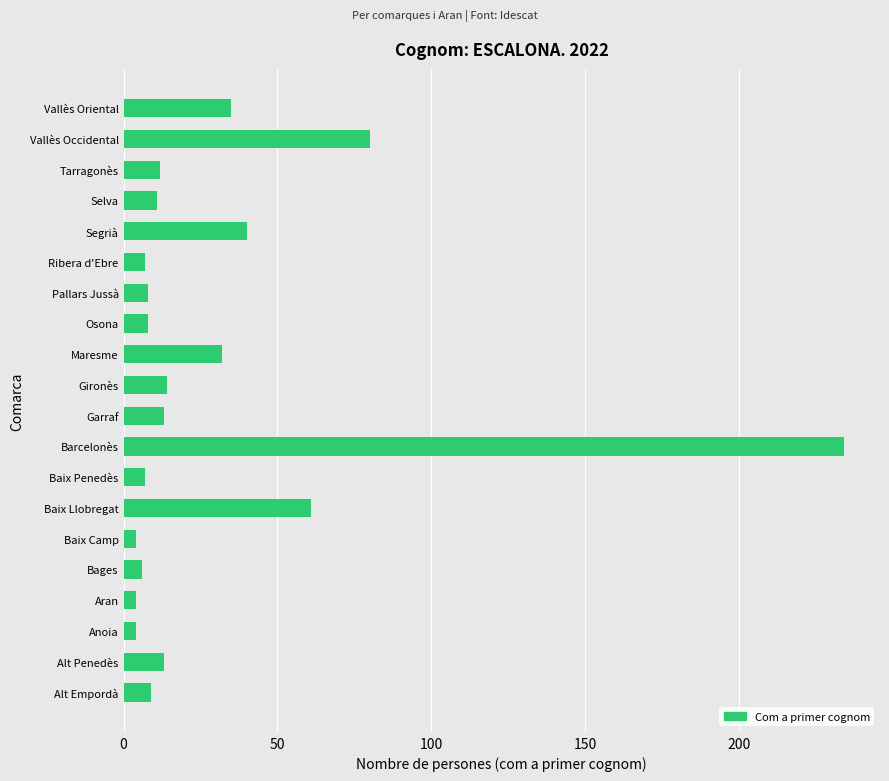

What is the change in value from Alt Penedès to Bages?

-7